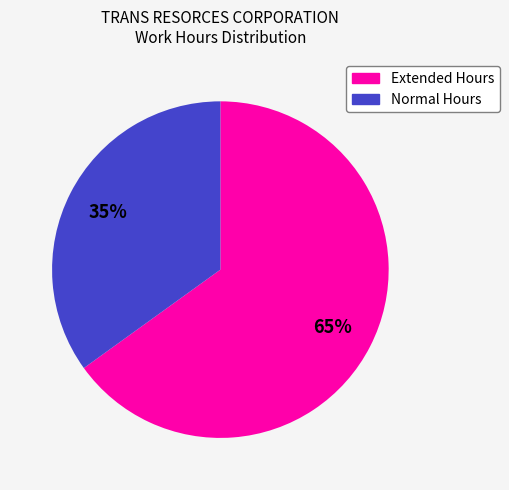

Is there any slice that represents more than half of the pie?

Yes